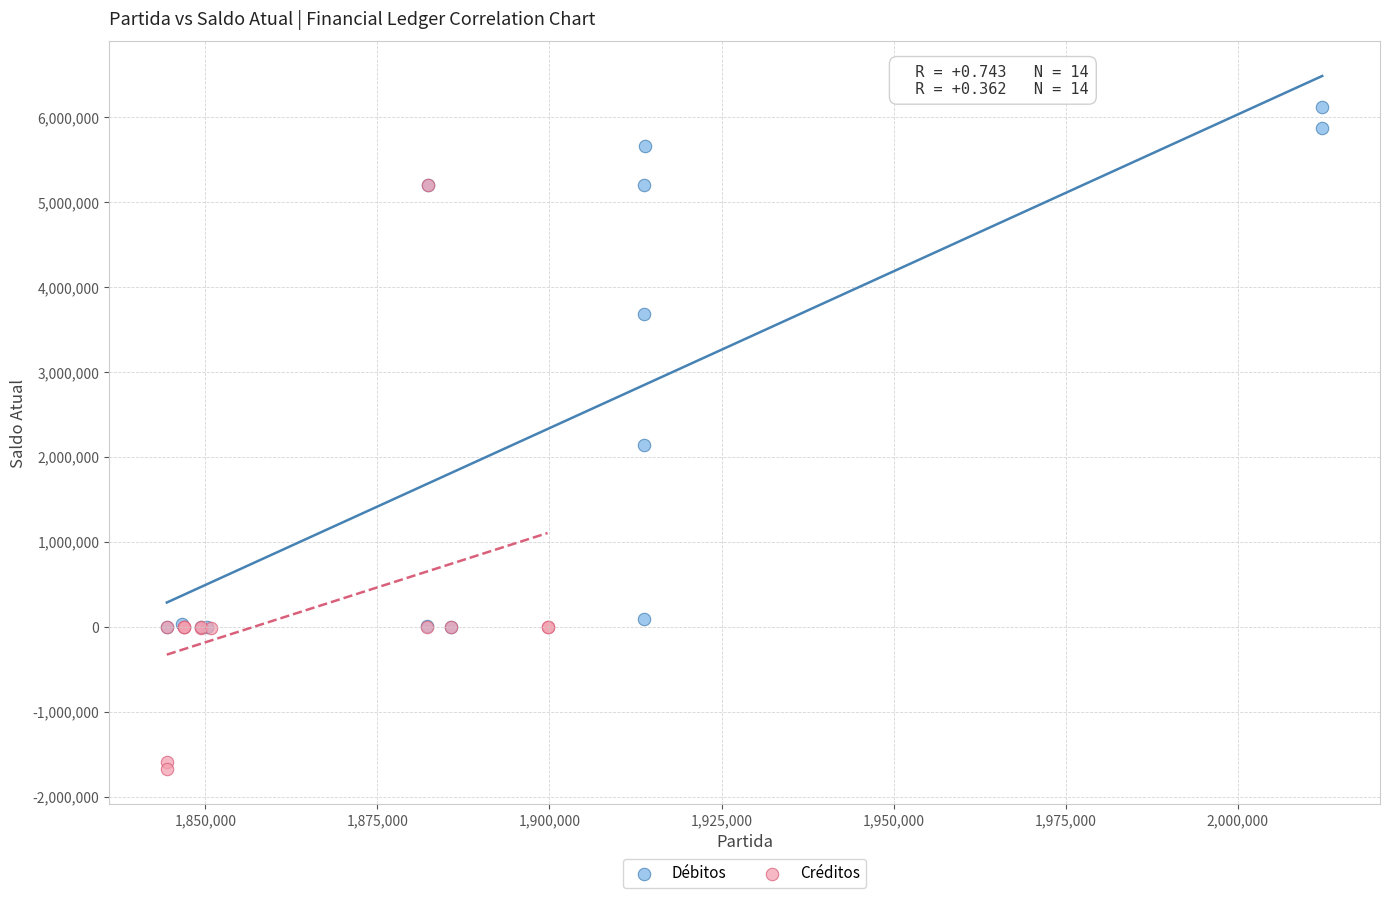

Which series reaches the maximum Y coordinate?

Débitos